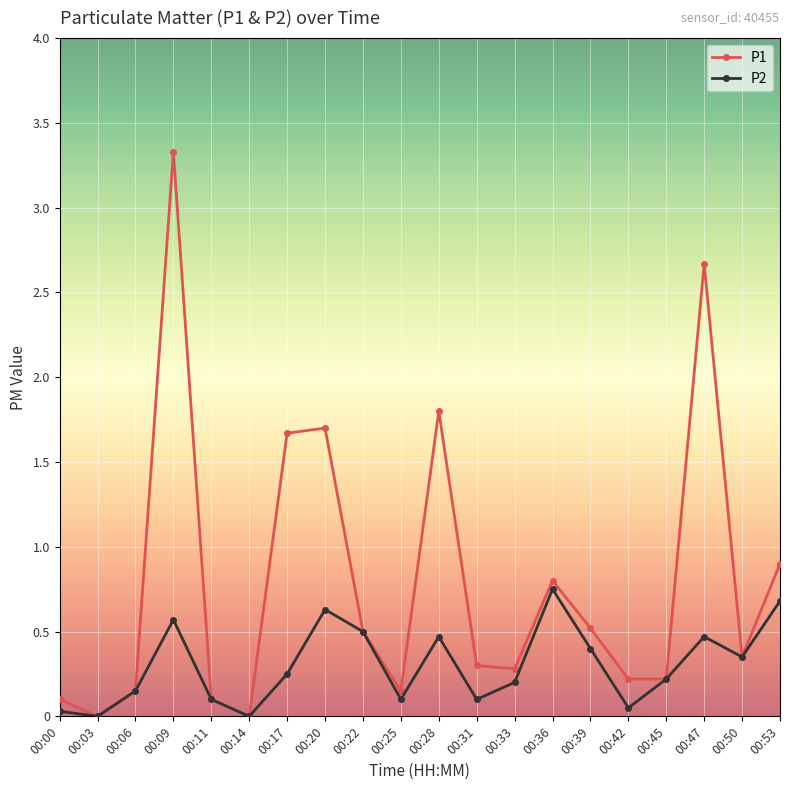

Which series has the widest spread of values?

P1